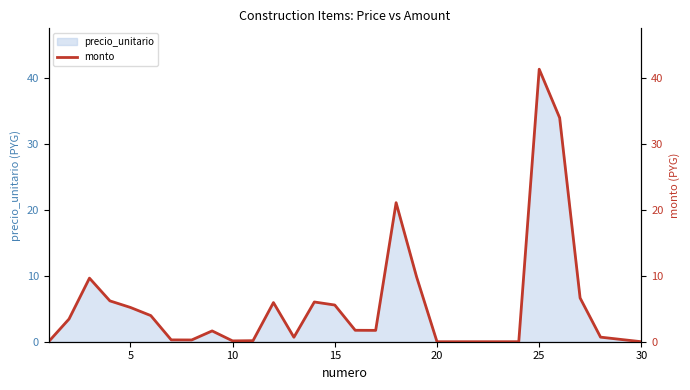

At which label does precio_unitario reach its peak?

25